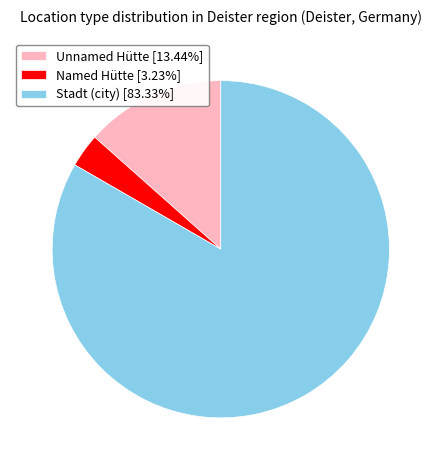

What is the ratio of the value at Stadt (city) [83.33%] to the value at Unnamed Hütte [13.44%]?

6.2